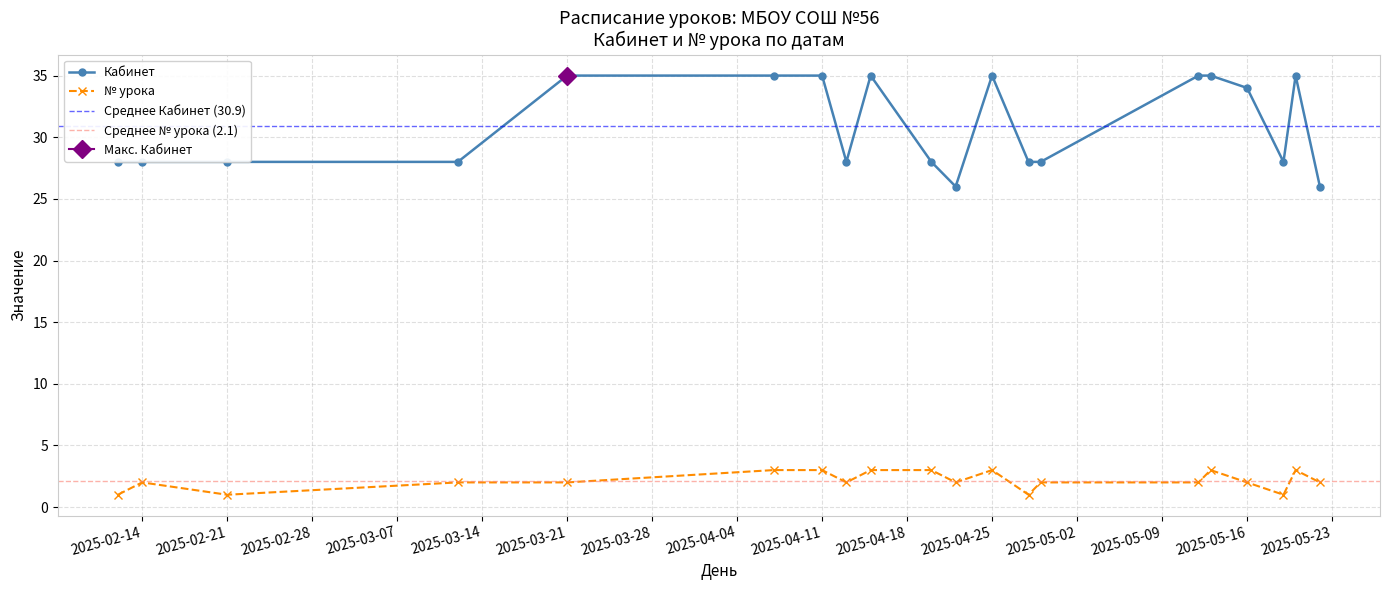

True or false: Кабинет and № урока intersect in this chart.

False